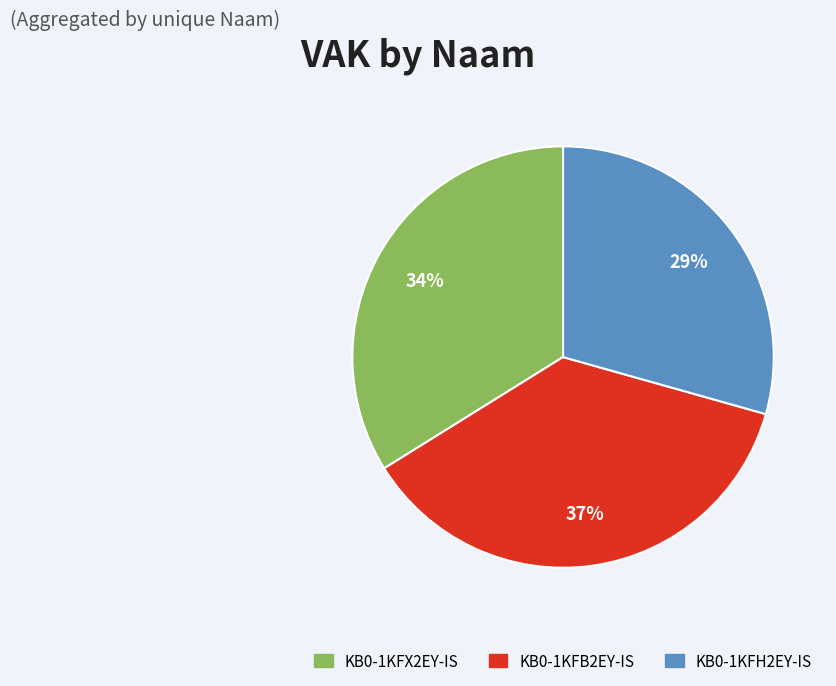

What percentage is the KB0-1KFX2EY-IS slice, to the nearest percent?

34%